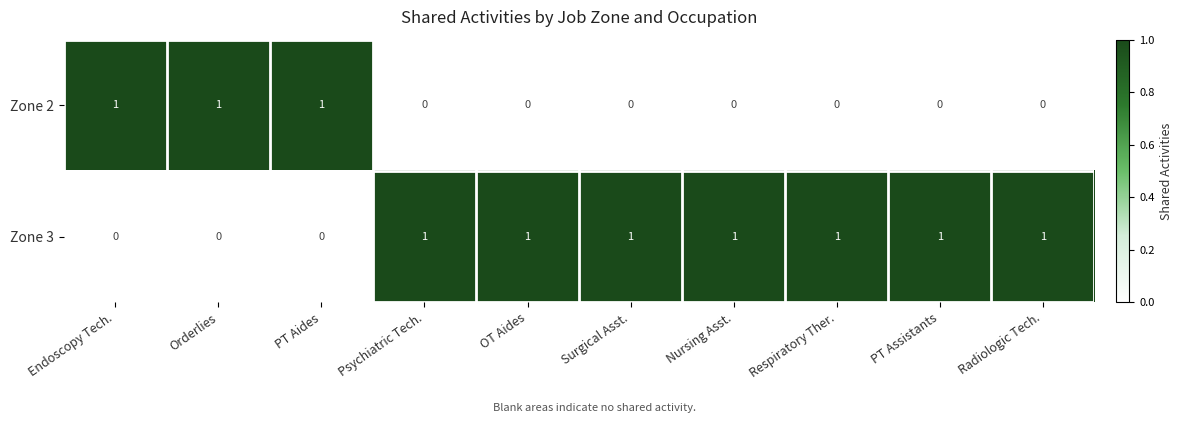

Rank the series by their average value, from lowest to highest.

Zone 2, Zone 3